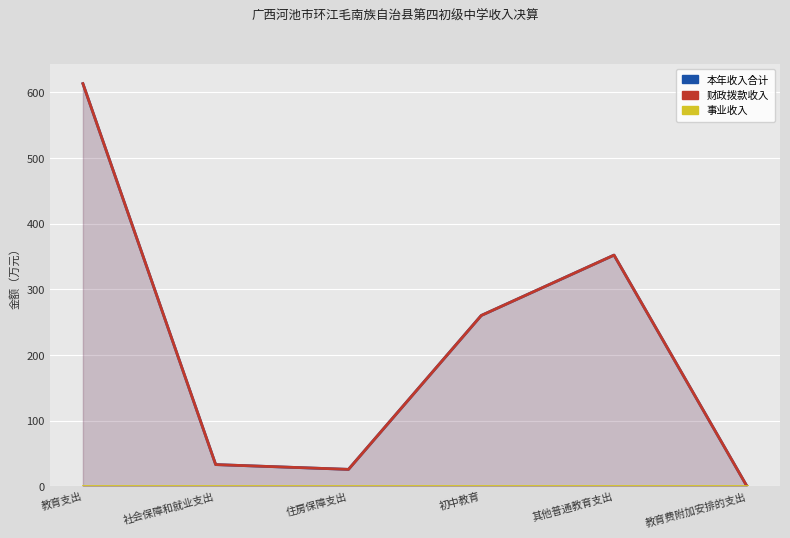

True or false: 财政拨款收入 and 本年收入合计 cross at least once.

False